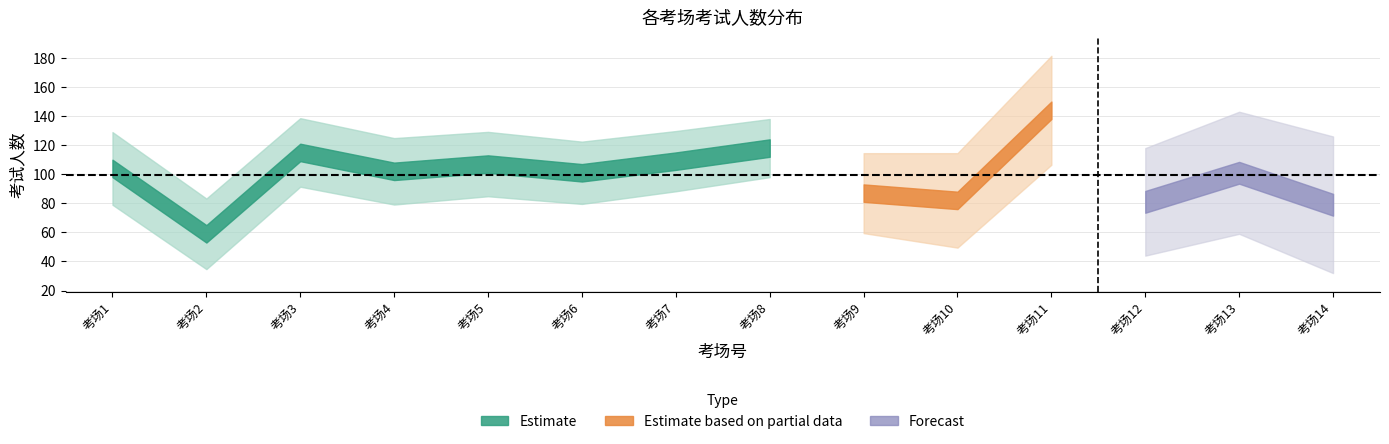

Reading left to right, transcribe all the data shown in this chart.

104	59	115	102	107	101	109	118	87	82	144	81	101	79